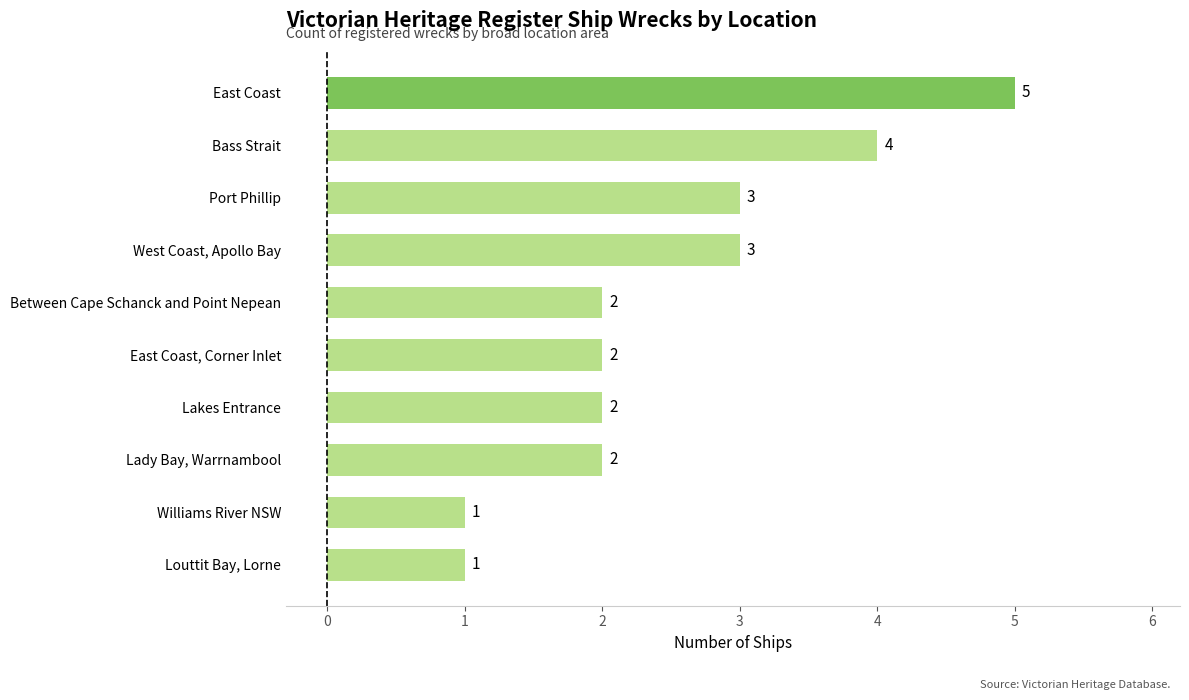

What is the ratio of the value at Between Cape Schanck and Point Nepean to the value at East Coast, Corner Inlet?

1.0